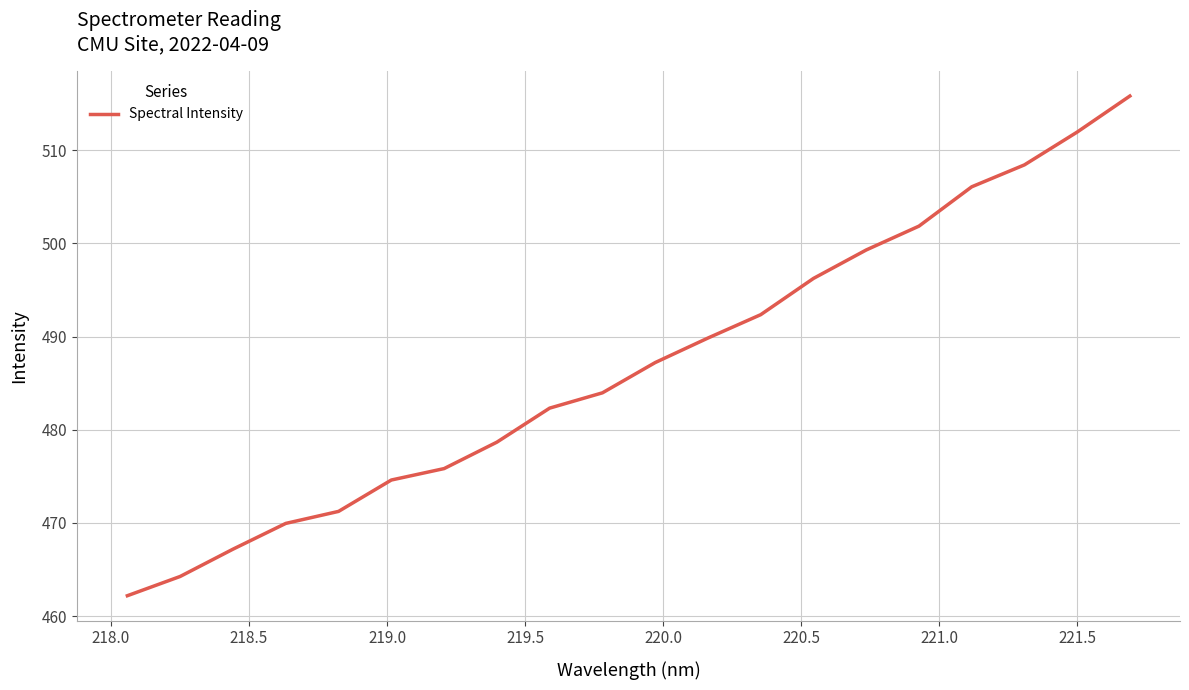

What is the difference between the maximum and minimum values?

53.6